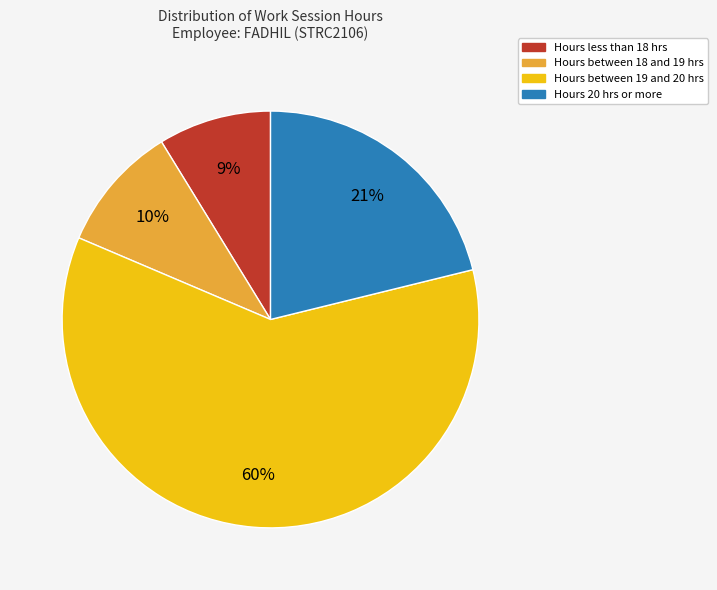

Count the number of slices in the pie.

4